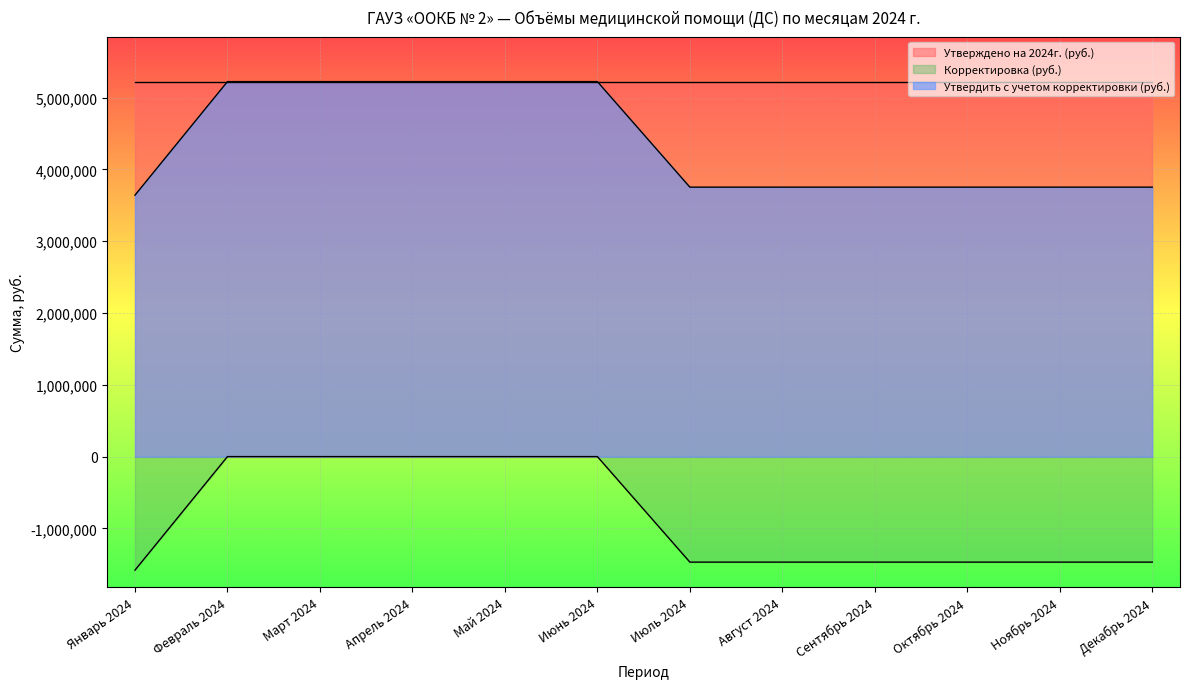

Is the value of Корректировка (руб.) at Август 2024 greater than the value of Утвердить с учетом корректировки (руб.) at Май 2024?

No